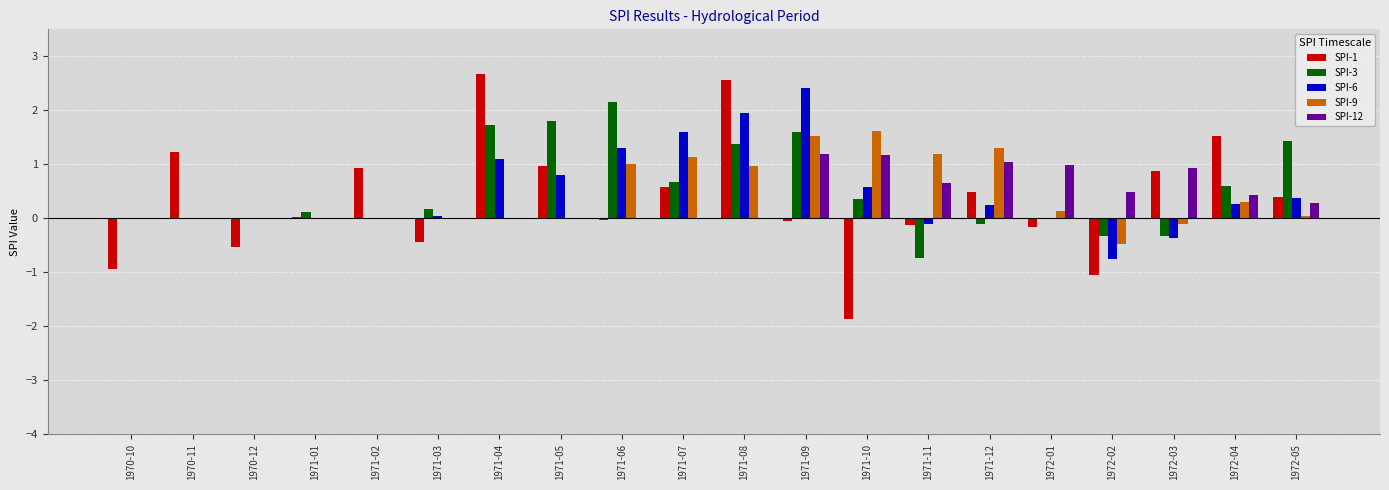

What is the greatest value displayed?

2.7